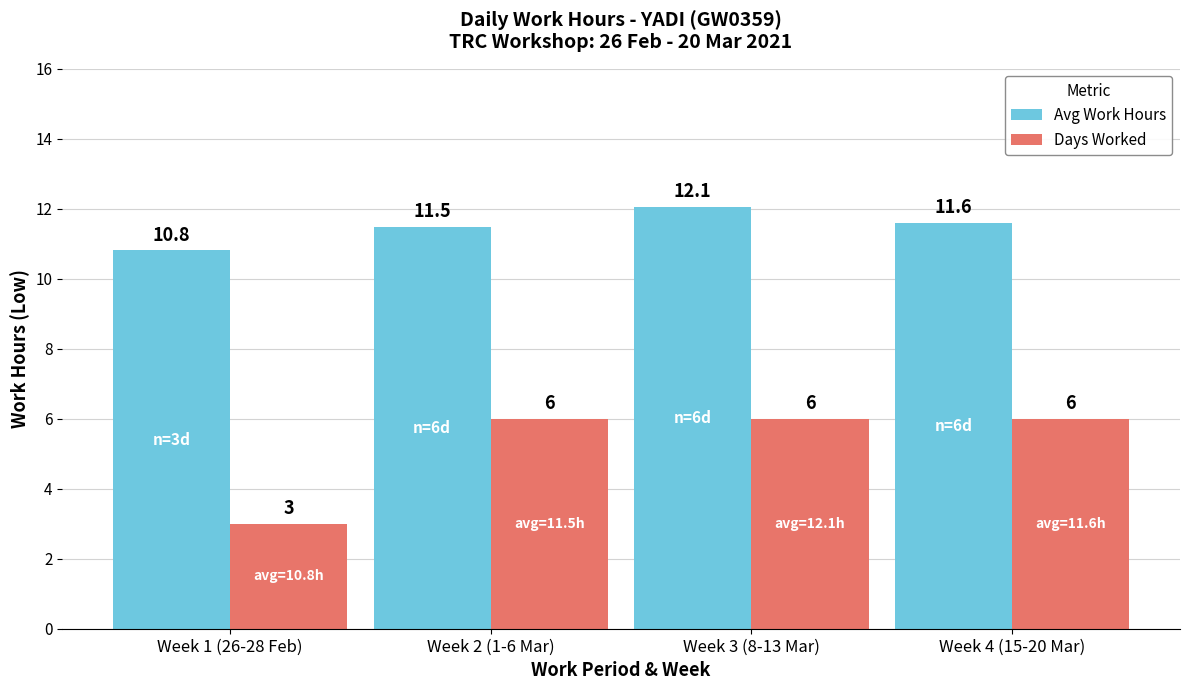

At which label is Avg Work Hours closest to 11?

Week 1 (26-28 Feb)